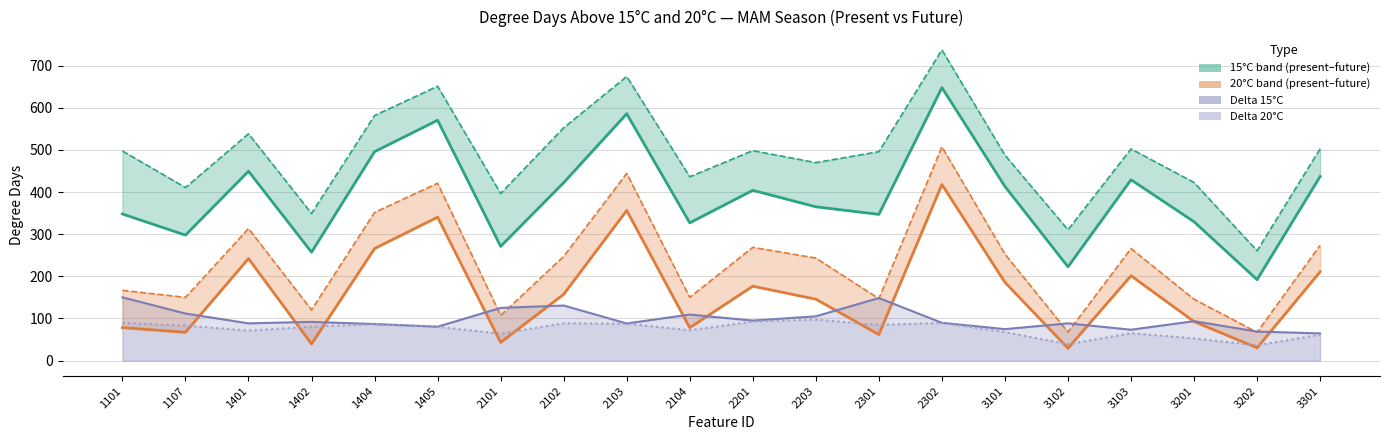

How many distinct data groups are displayed?

6